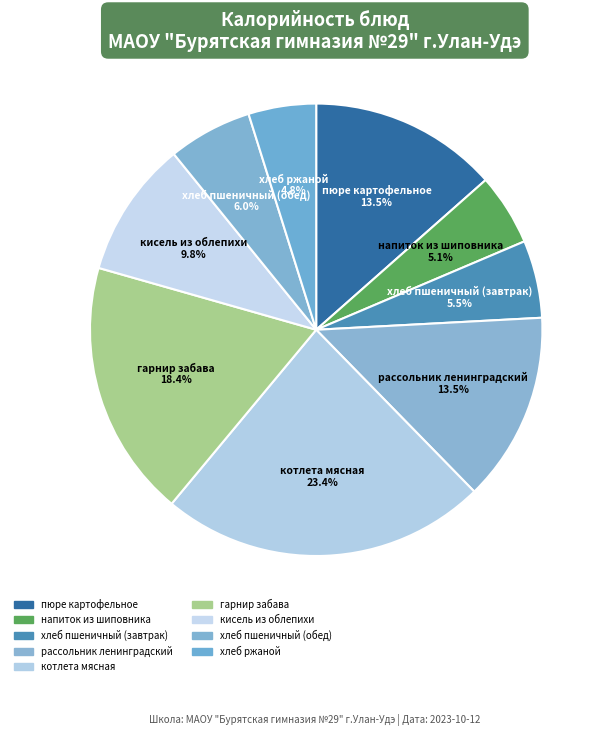

Count the number of slices in the pie.

9